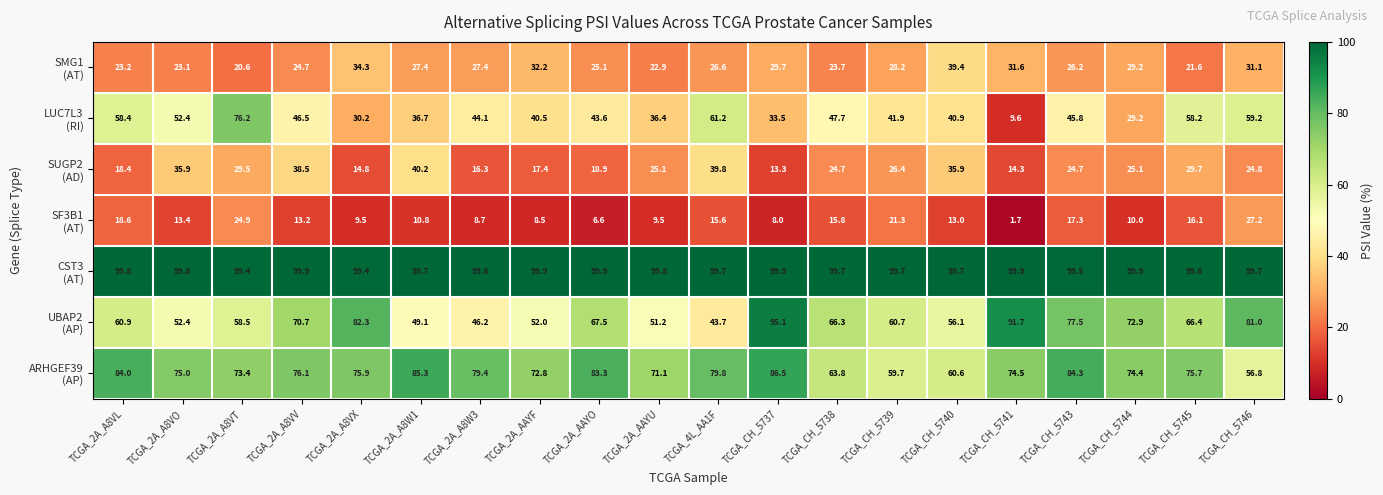

What is the difference between the highest and lowest values at TCGA_CH_5745?

83.5